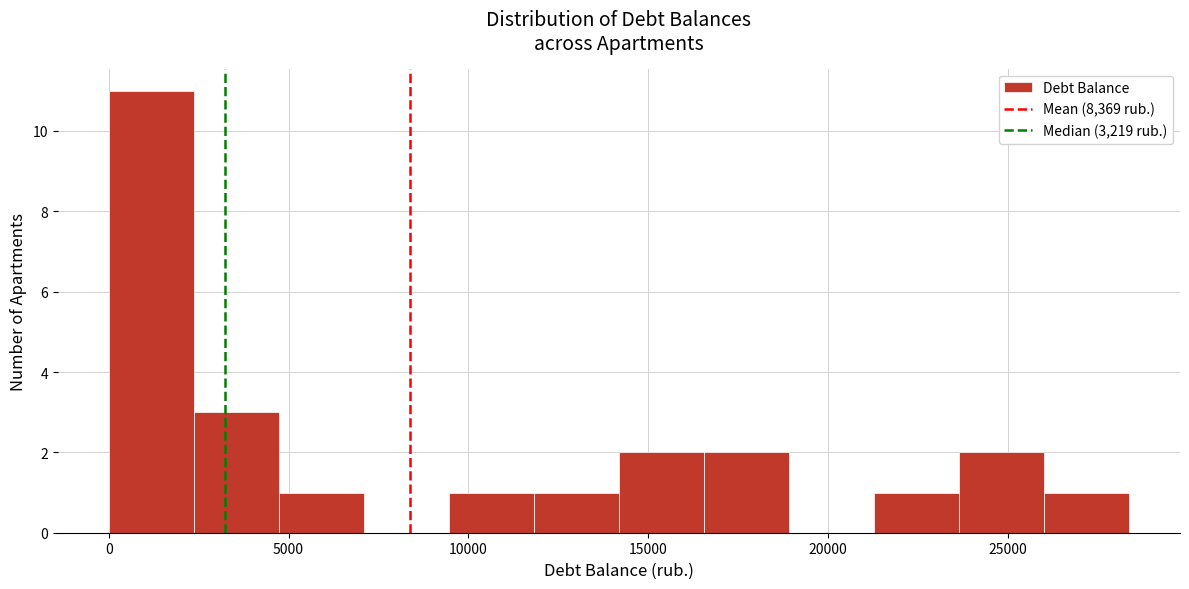

Over which range of the x-axis is the bar tallest?

0 to 2500